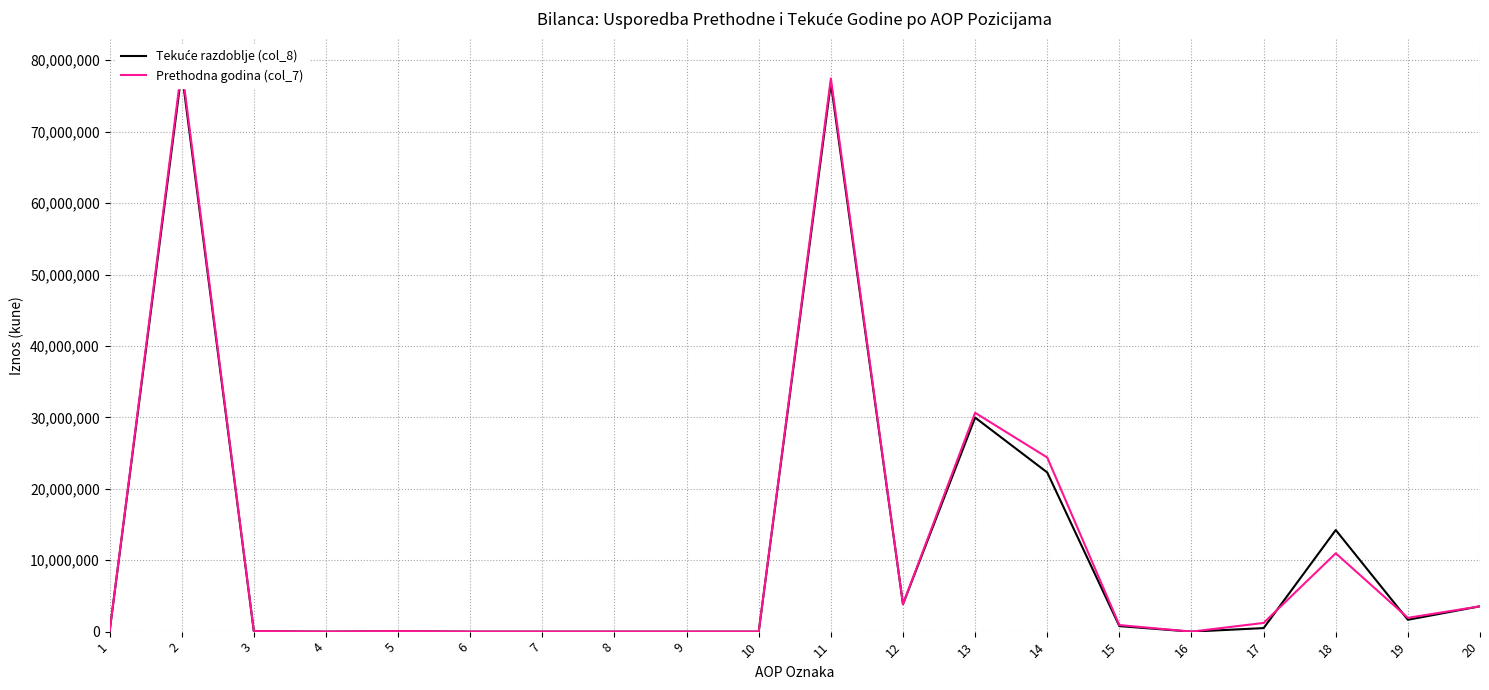

At which label is Tekuće razdoblje (col_8) closest to 39185636?

13